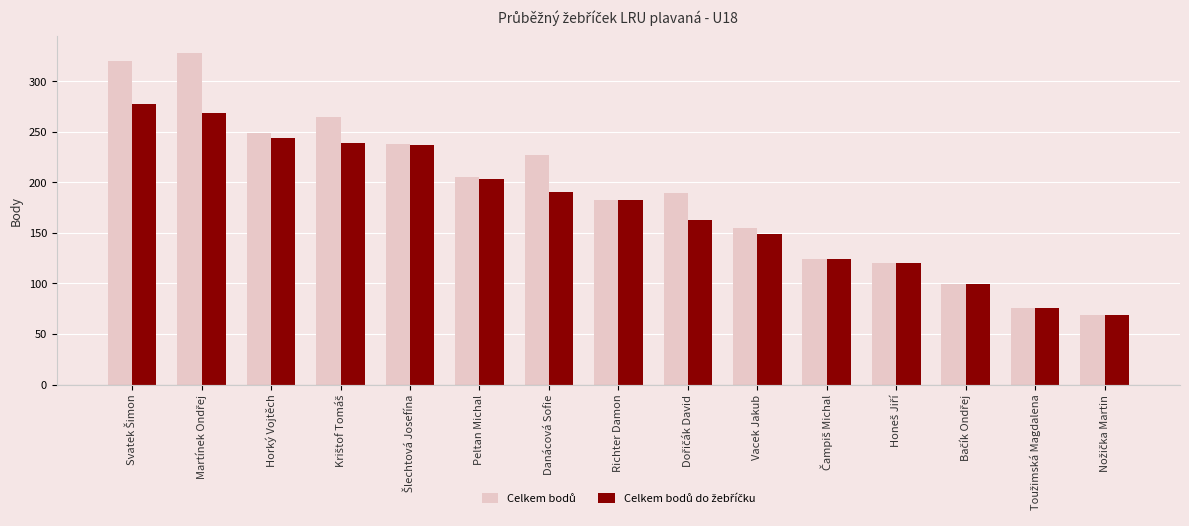

At how many categories does at least one series exceed 196?

7